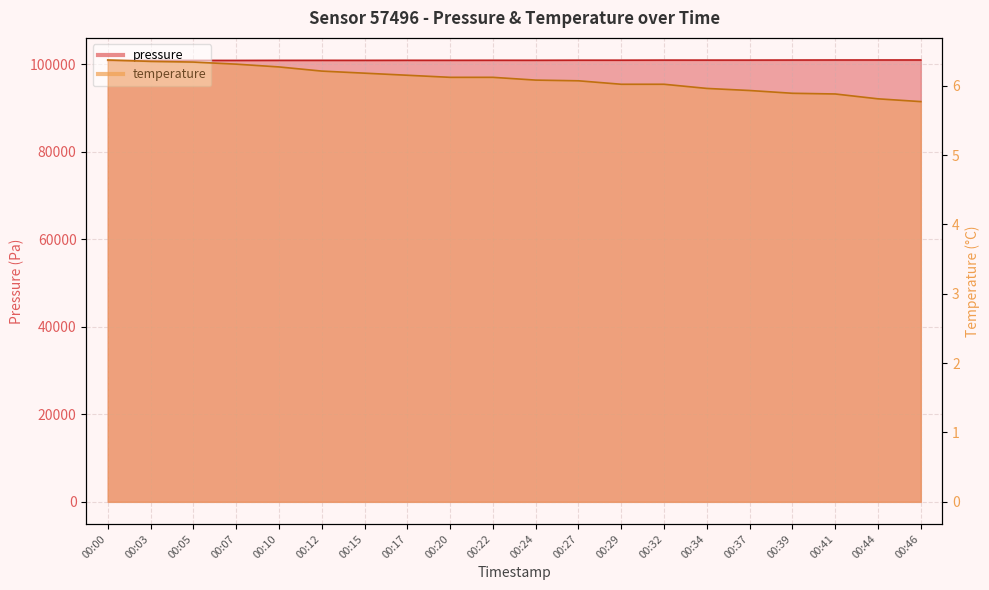

Between 00:10 and 00:46, which is larger?

00:46